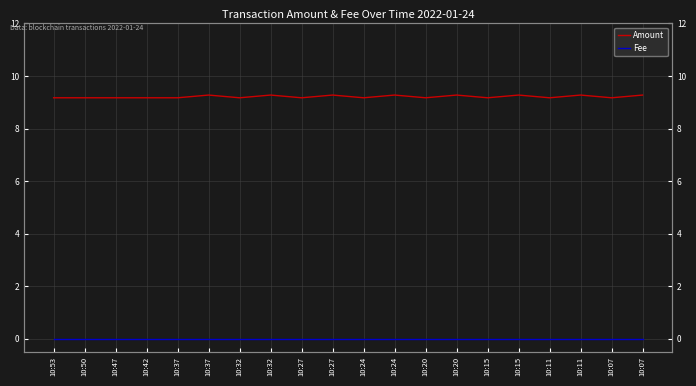

Reading left to right, list all the values displayed in this chart.

Amount: 10:53=9.2	10:50=9.2	10:47=9.2	10:42=9.2	10:37=9.2	10:37=9.3	10:32=9.2	10:32=9.3	10:27=9.2	10:27=9.3	10:24=9.2	10:24=9.3	10:20=9.2	10:20=9.3	10:15=9.2	10:15=9.3	10:11=9.2	10:11=9.3	10:07=9.2	10:07=9.3
Fee: 10:53=0.0	10:50=0.0	10:47=0.0	10:42=0.0	10:37=0.0	10:37=0.0	10:32=0.0	10:32=0.0	10:27=0.0	10:27=0.0	10:24=0.0	10:24=0.0	10:20=0.0	10:20=0.0	10:15=0.0	10:15=0.0	10:11=0.0	10:11=0.0	10:07=0.0	10:07=0.0